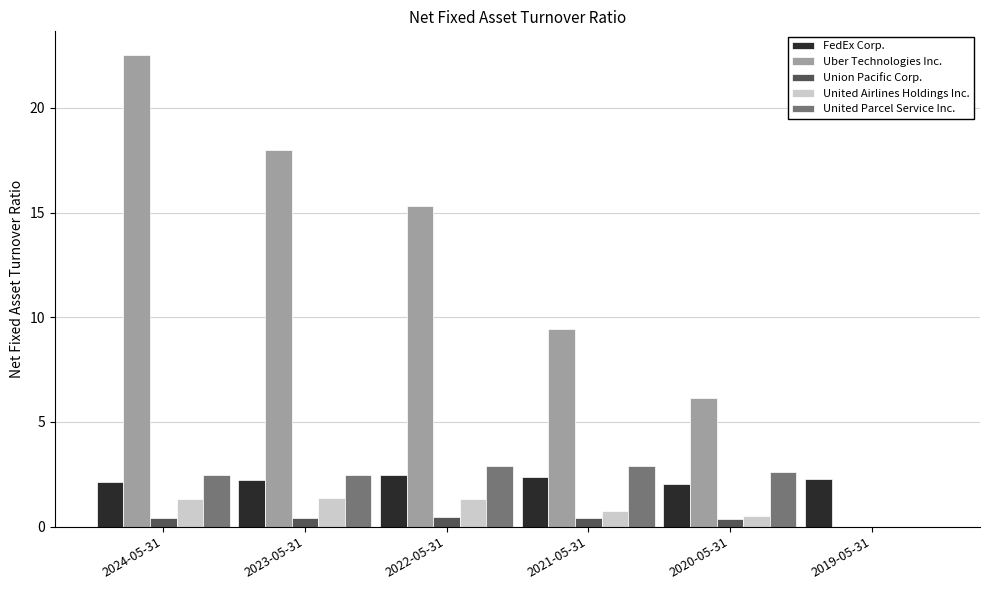

What is the total value across all series at 2019-05-31?

2.3